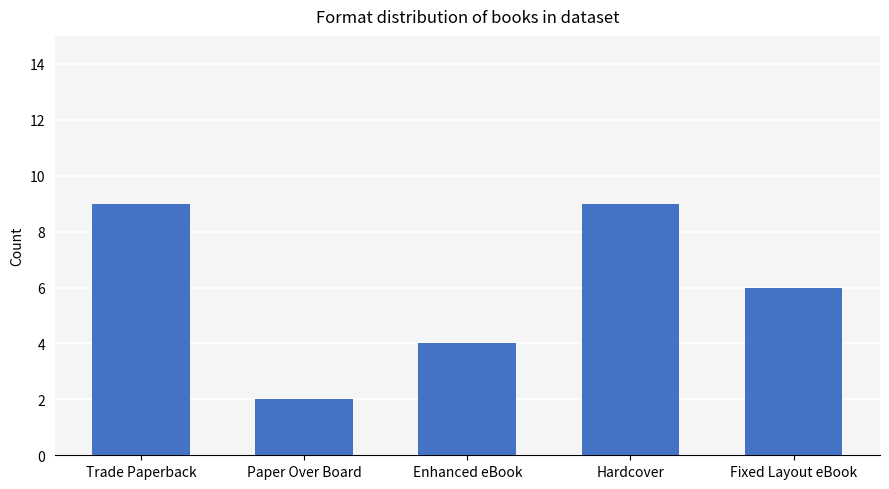

Which category has the lowest value across all series?

Paper Over Board